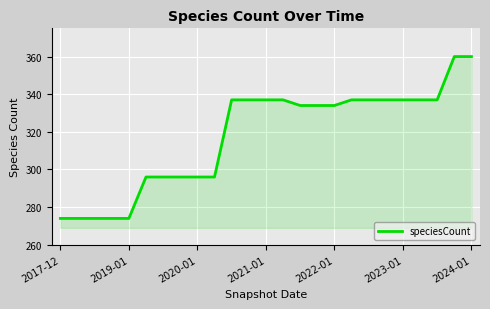

What is the difference between the maximum and minimum values?

86